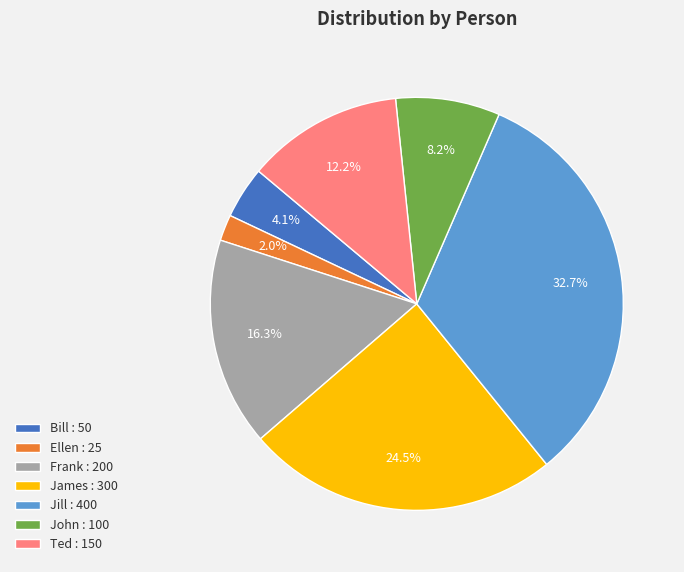

Rank the categories by value from highest to lowest.

Jill, James, Frank, Ted, John, Bill, Ellen